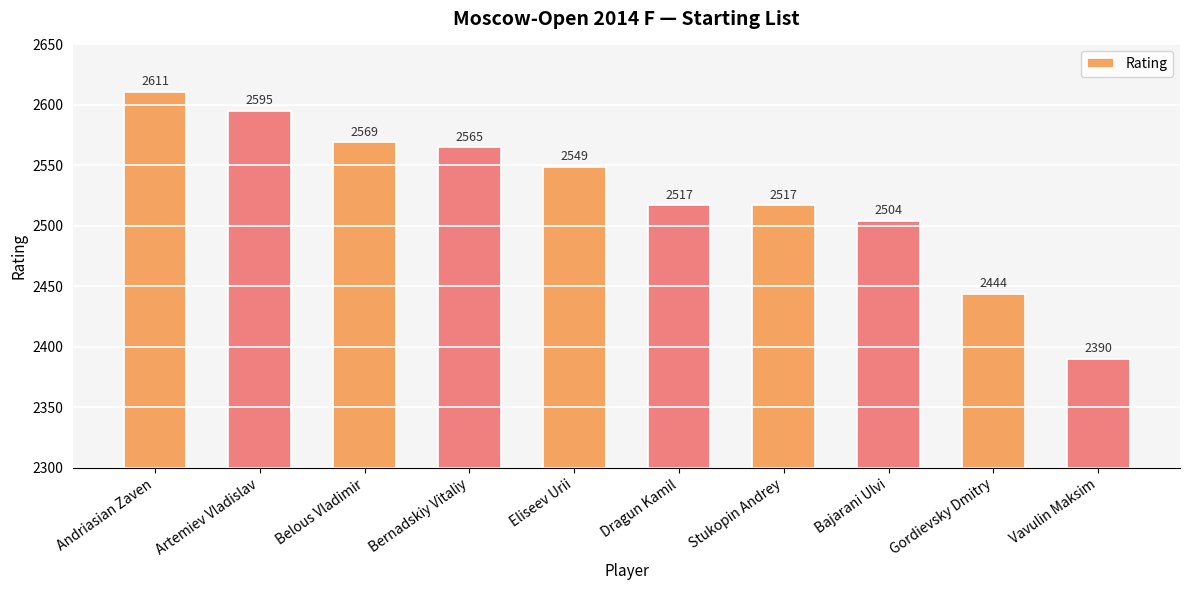

What is the value of the 1st bar from the left?

2611